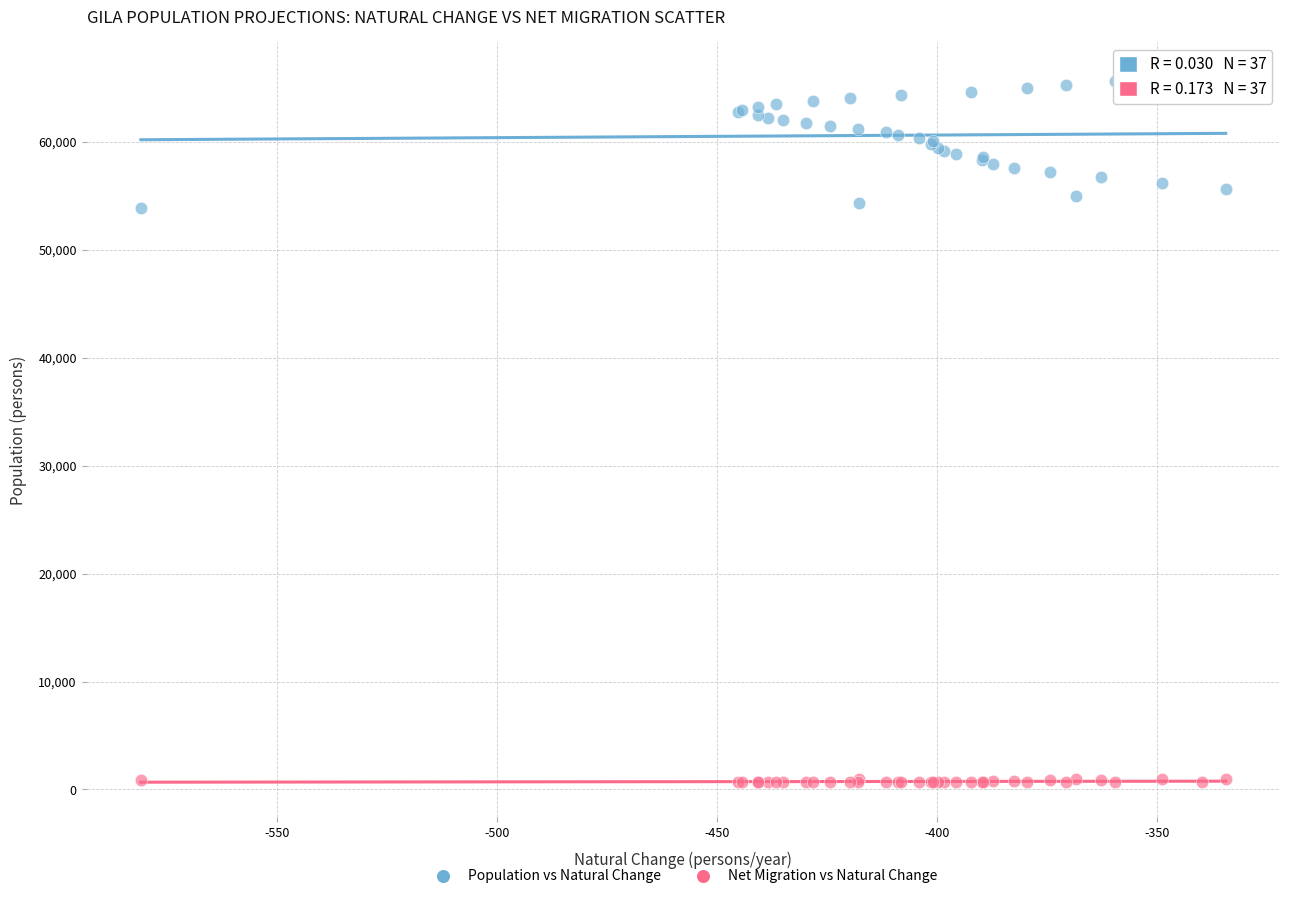

Which series contains the lowest Y value?

Net Migration vs Natural Change